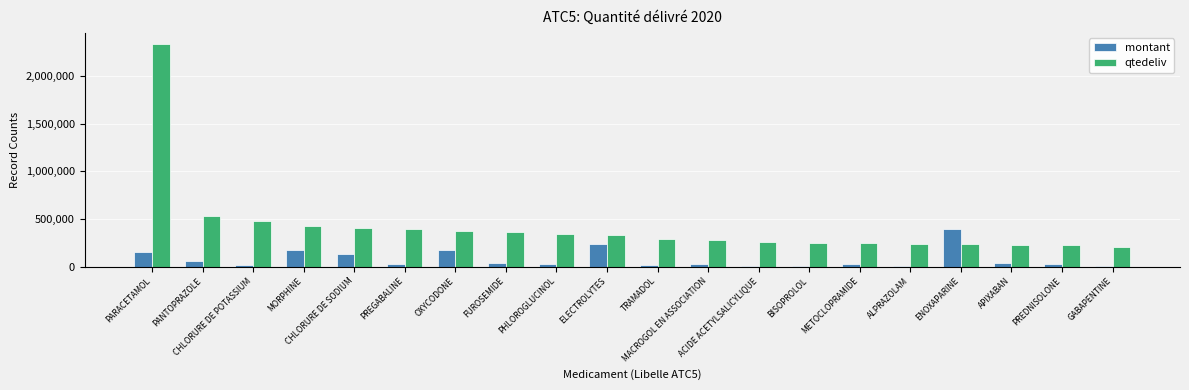

Which series has the largest total across all categories?

qtedeliv